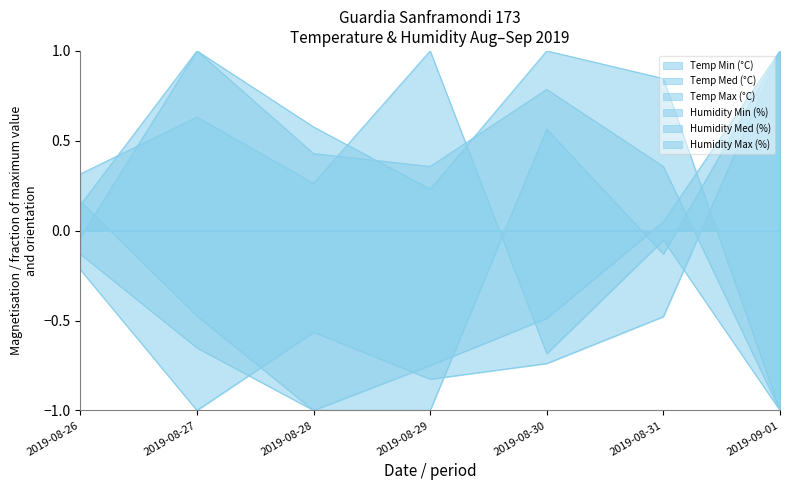

What is the approximate value of Humidity Max (%) at 2019-08-26?

-0.1